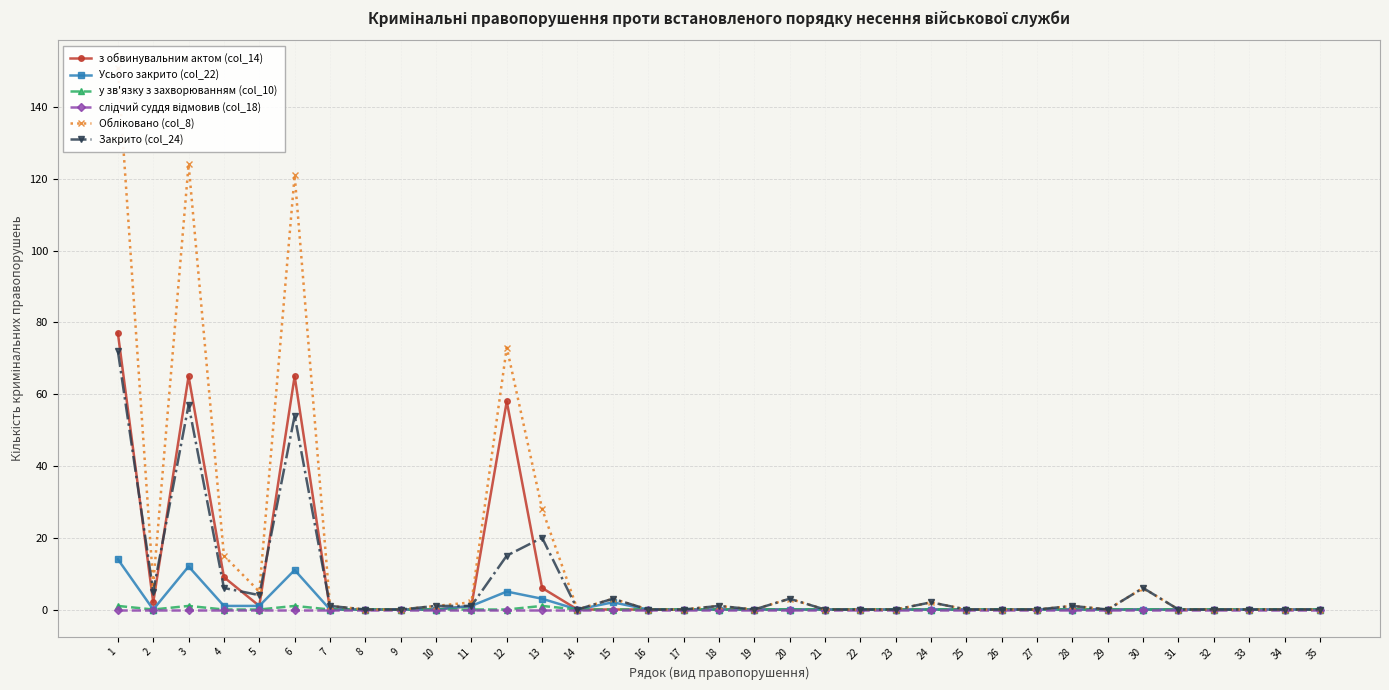

Reading right to left, list all the values displayed in this chart.

з обвинувальним актом (col_14): 35=0	34=0	33=0	32=0	31=0	30=0	29=0	28=0	27=0	26=0	25=0	24=0	23=0	22=0	21=0	20=0	19=0	18=0	17=0	16=0	15=0	14=0	13=6	12=58	11=1	10=0	9=0	8=0	7=0	6=65	5=1	4=9	3=65	2=2	1=77
Усього закрито (col_22): 35=0	34=0	33=0	32=0	31=0	30=0	29=0	28=0	27=0	26=0	25=0	24=0	23=0	22=0	21=0	20=0	19=0	18=0	17=0	16=0	15=2	14=0	13=3	12=5	11=1	10=0	9=0	8=0	7=0	6=11	5=1	4=1	3=12	2=0	1=14
у зв'язку з захворюванням (col_10): 35=0	34=0	33=0	32=0	31=0	30=0	29=0	28=0	27=0	26=0	25=0	24=0	23=0	22=0	21=0	20=0	19=0	18=0	17=0	16=0	15=0	14=0	13=1	12=0	11=0	10=0	9=0	8=0	7=0	6=1	5=0	4=0	3=1	2=0	1=1
слідчий суддя відмовив (col_18): 35=0	34=0	33=0	32=0	31=0	30=0	29=0	28=0	27=0	26=0	25=0	24=0	23=0	22=0	21=0	20=0	19=0	18=0	17=0	16=0	15=0	14=0	13=0	12=0	11=0	10=0	9=0	8=0	7=0	6=0	5=0	4=0	3=0	2=0	1=0
Обліковано (col_8): 35=0	34=0	33=0	32=0	31=0	30=6	29=0	28=1	27=0	26=0	25=0	24=2	23=0	22=0	21=0	20=3	19=0	18=1	17=0	16=0	15=3	14=0	13=28	12=73	11=2	10=1	9=0	8=0	7=1	6=121	5=5	4=15	3=124	2=7	1=151
Закрито (col_24): 35=0	34=0	33=0	32=0	31=0	30=6	29=0	28=1	27=0	26=0	25=0	24=2	23=0	22=0	21=0	20=3	19=0	18=1	17=0	16=0	15=3	14=0	13=20	12=15	11=1	10=1	9=0	8=0	7=1	6=54	5=4	4=6	3=57	2=5	1=72